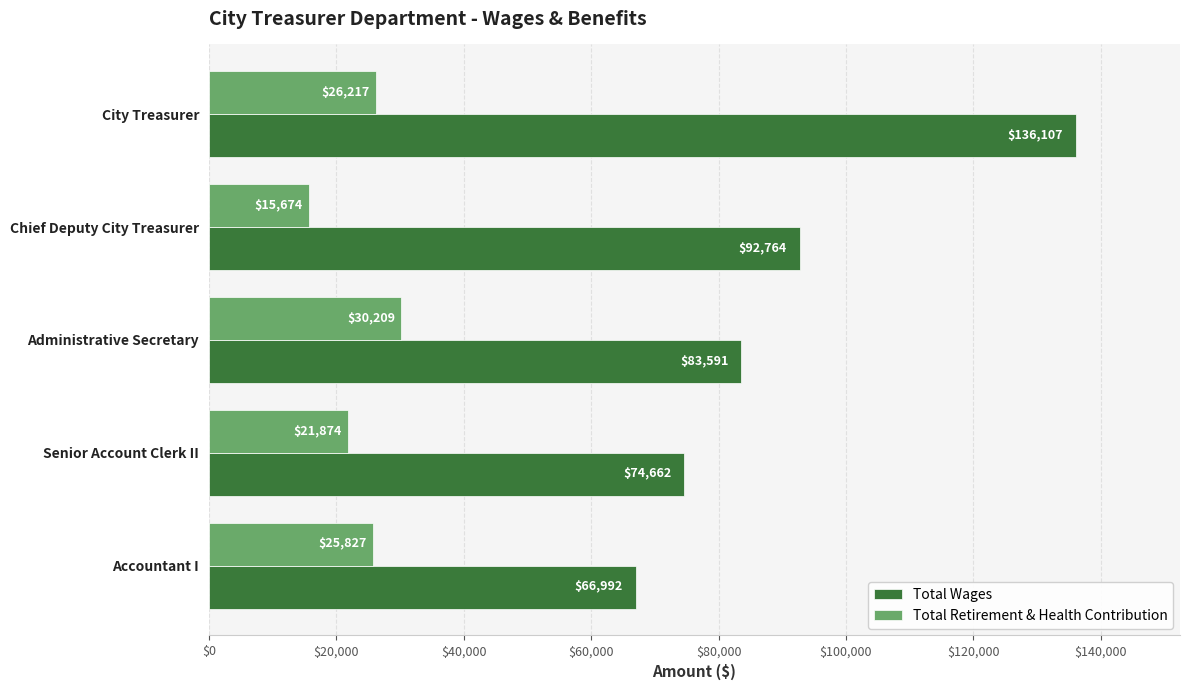

The Total Retirement & Health Contribution series shows 9579 at Accountant I. True or false?

False